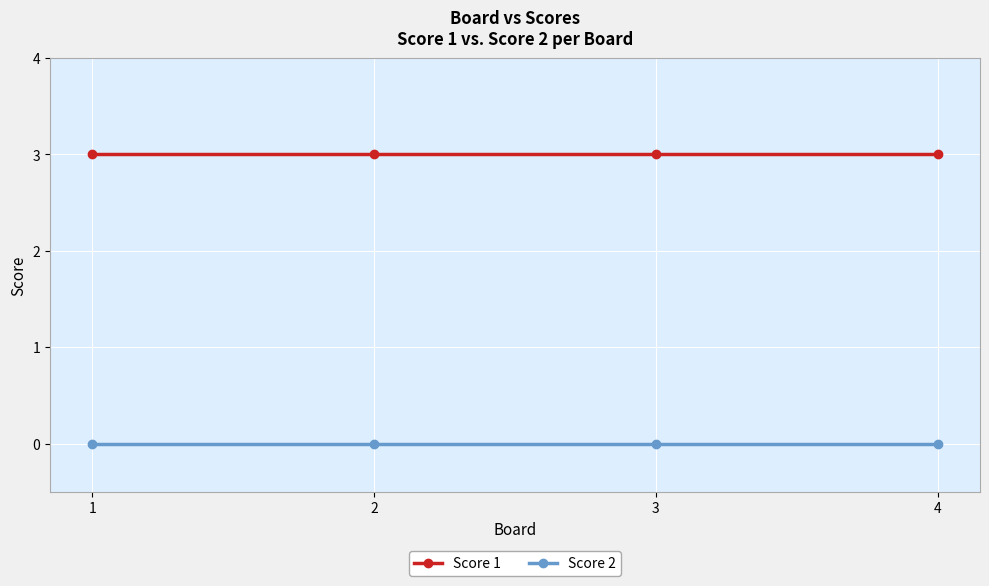

At how many categories does at least one series exceed 1?

4